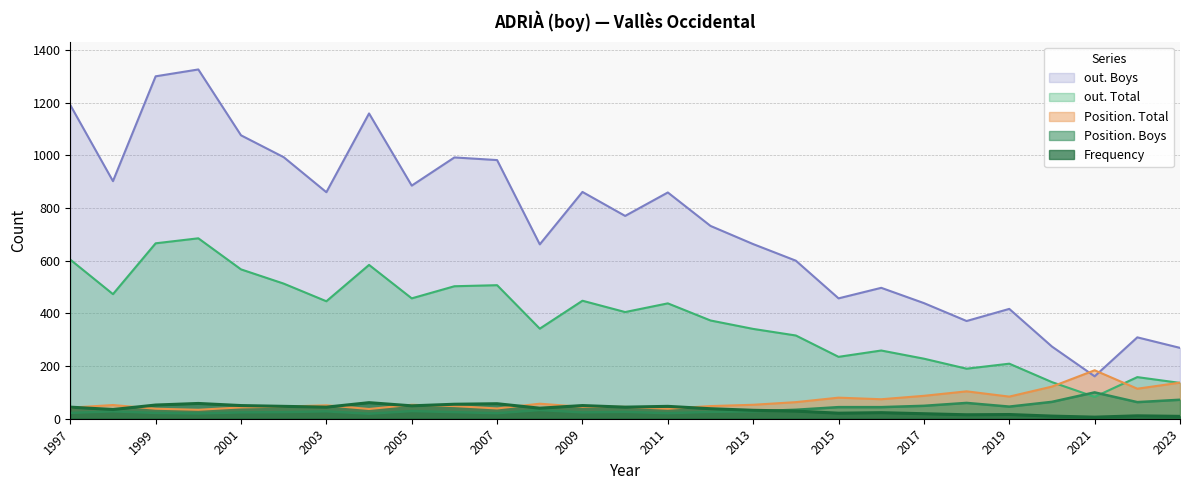

Which label corresponds to the largest value in the chart?

2000